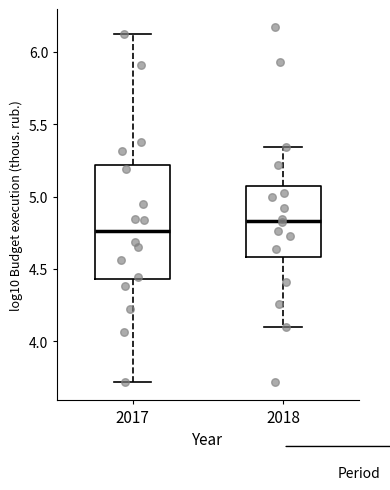

Where does the upper whisker of the box at x = 2018 end on the y-axis? The values are not printed on the chart, so give them approximately, as read against the axis.

5.35